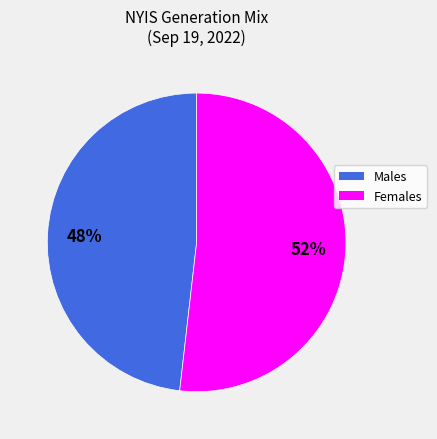

Rank the categories by value from highest to lowest.

Females, Males